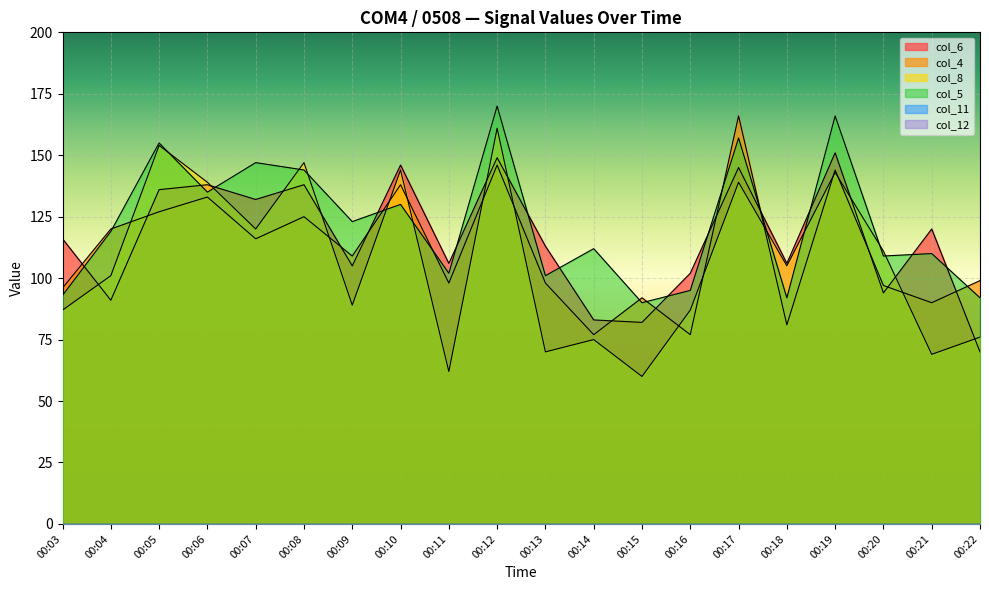

What is the difference between the col_5 values at 00:20 and 00:13?

8